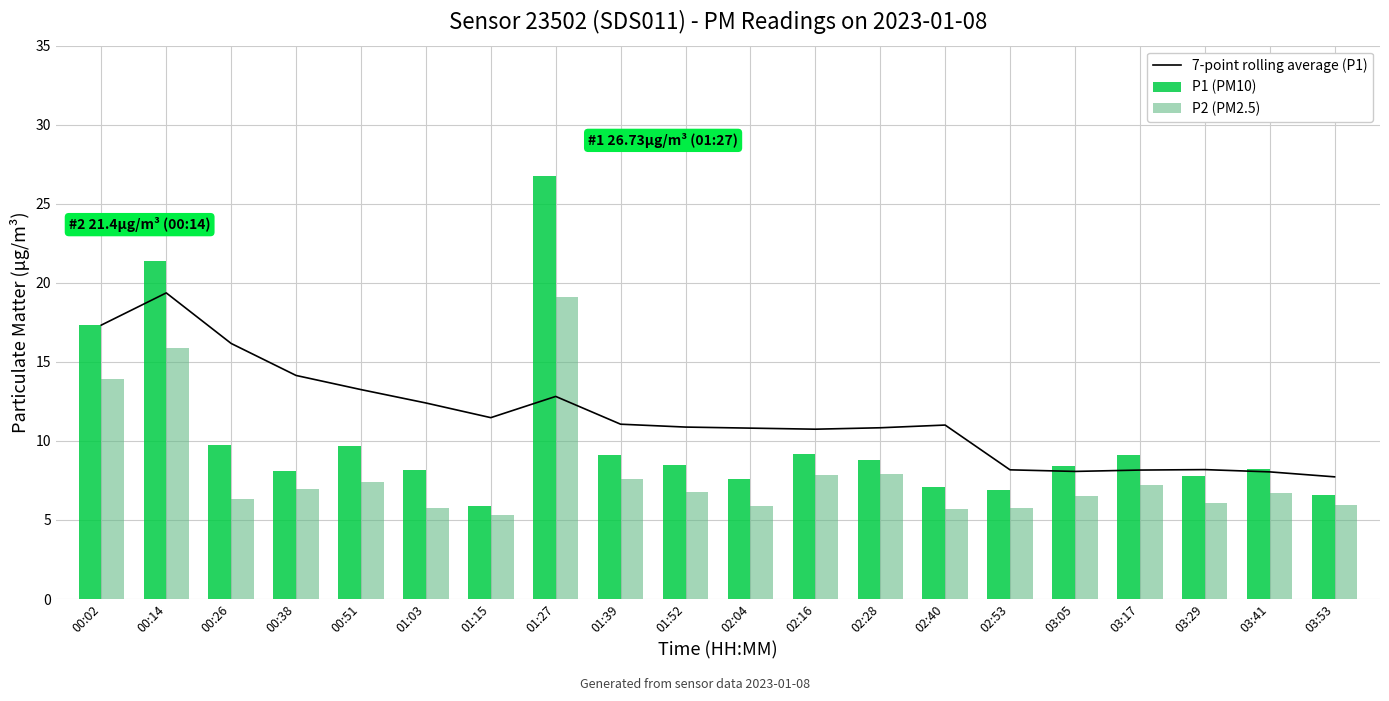

Which series has the widest spread of values?

P1 (PM10)